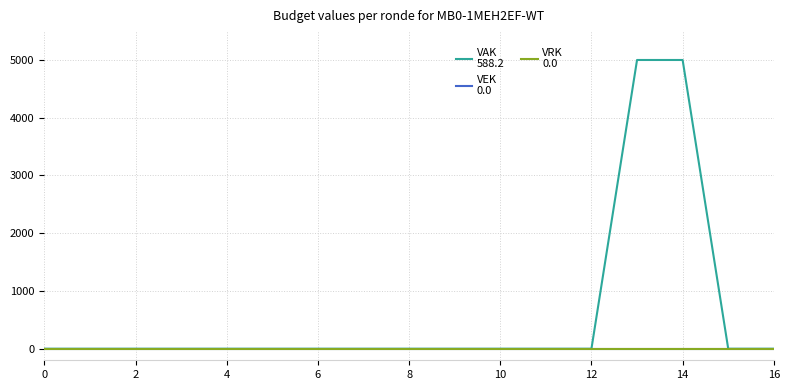

Is this an area chart (filled region under the line)?

No